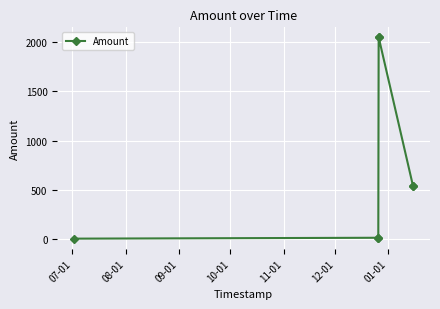

What is the minimum value shown in the chart?

1.0